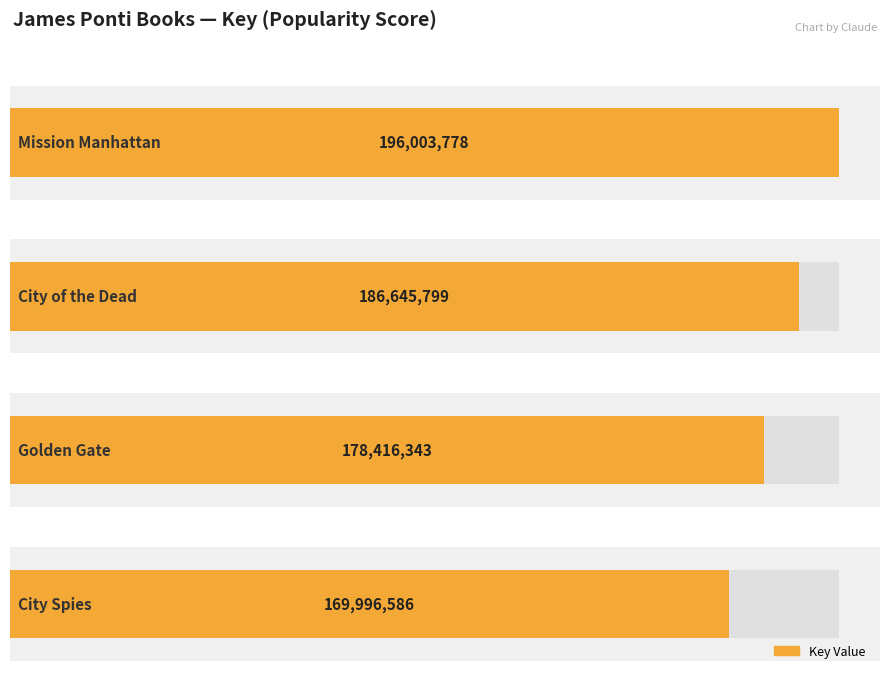

Is it true that the value at City of the Dead is 186645799?

True